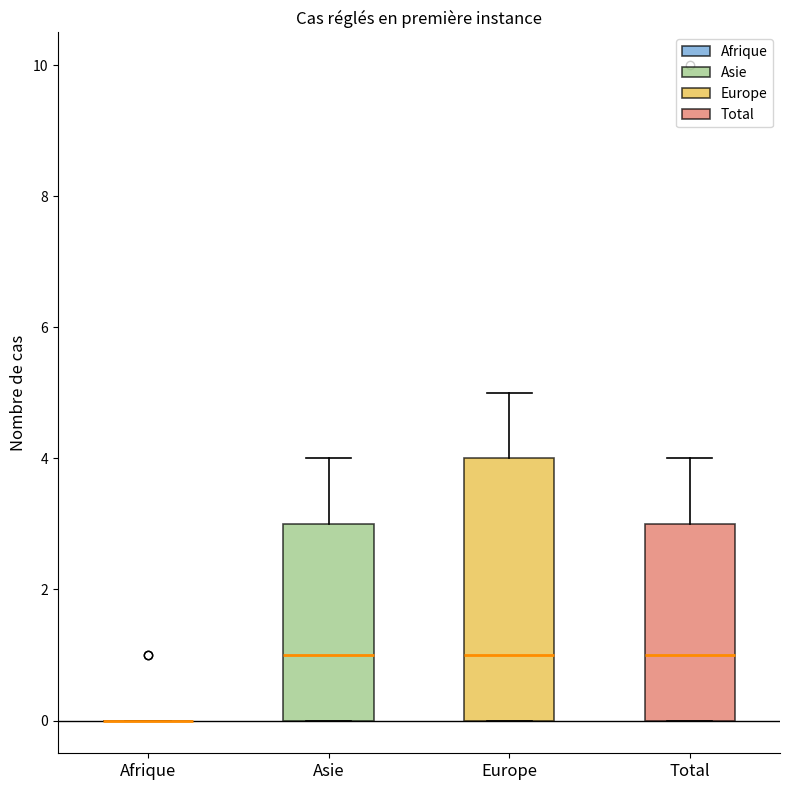

Reading left to right, read every box against the y-axis: the position of its median line, the range the box covers, and the ends of its whiskers. The values are not printed on the chart, so give them approximately, as read against the axis.

Afrique: box collapsed to a line at 0, whiskers 0 to 0
Asie: median 1, box 0 to 3, whiskers 0 to 4
Europe: median 1, box 0 to 4, whiskers 0 to 5
Total: median 1, box 0 to 3, whiskers 0 to 4